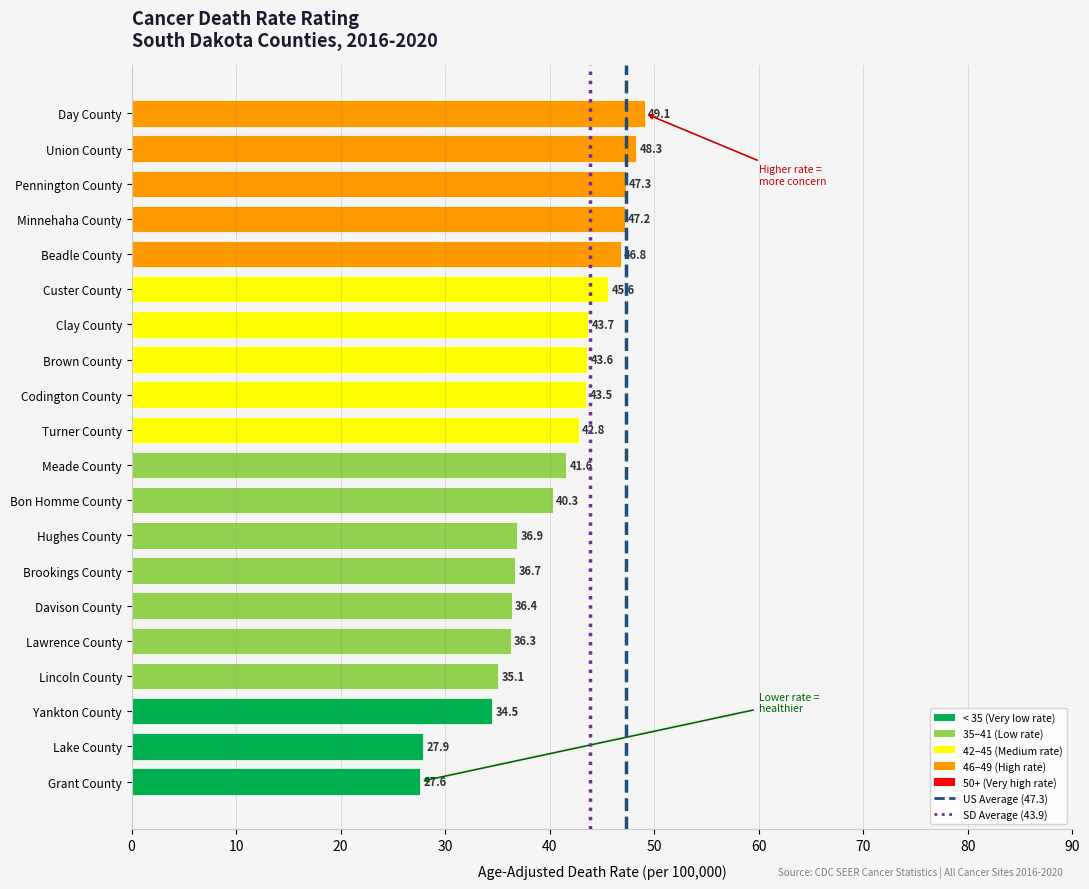

Does the chart contain any negative values?

No